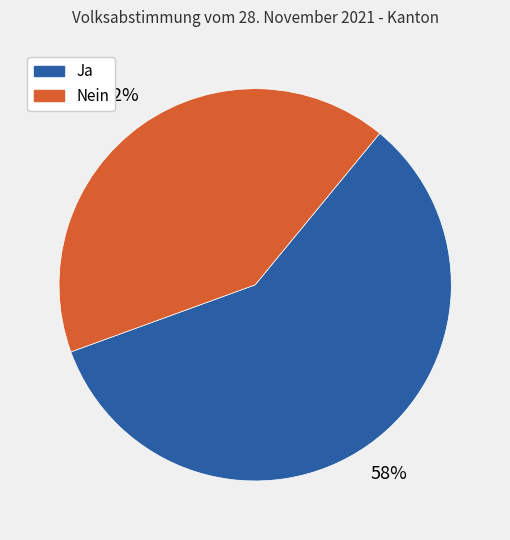

Is the sum of Ja and Nein greater than half?

Yes